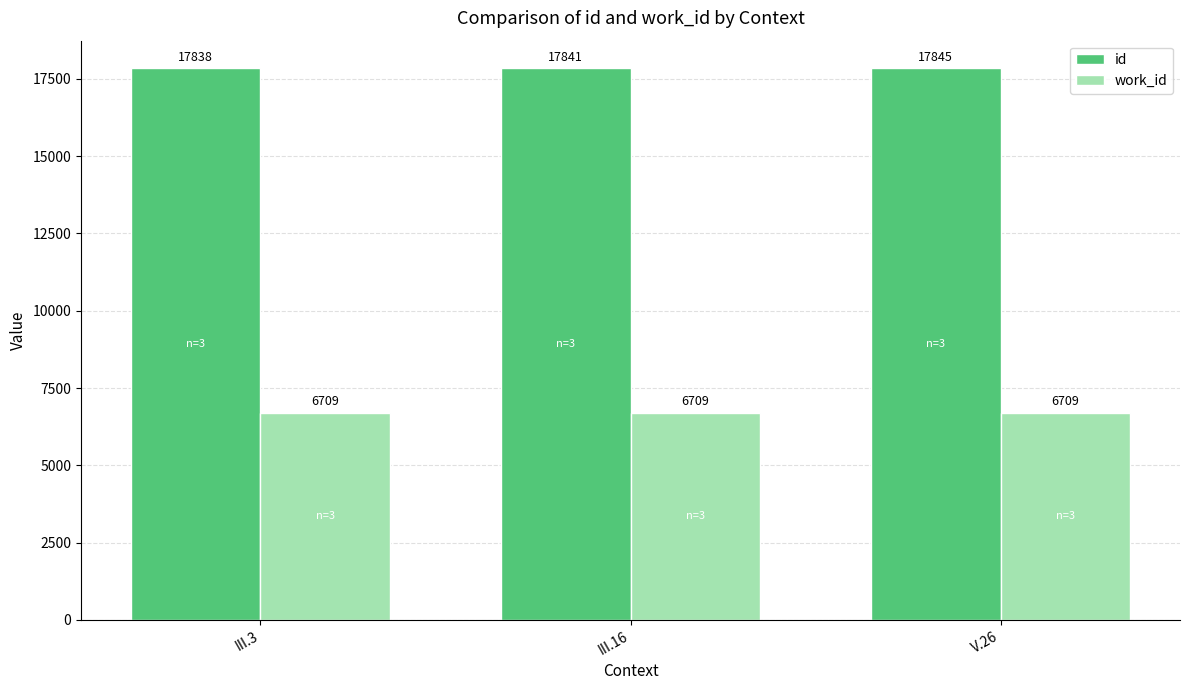

How many categories are shown in the chart?

3